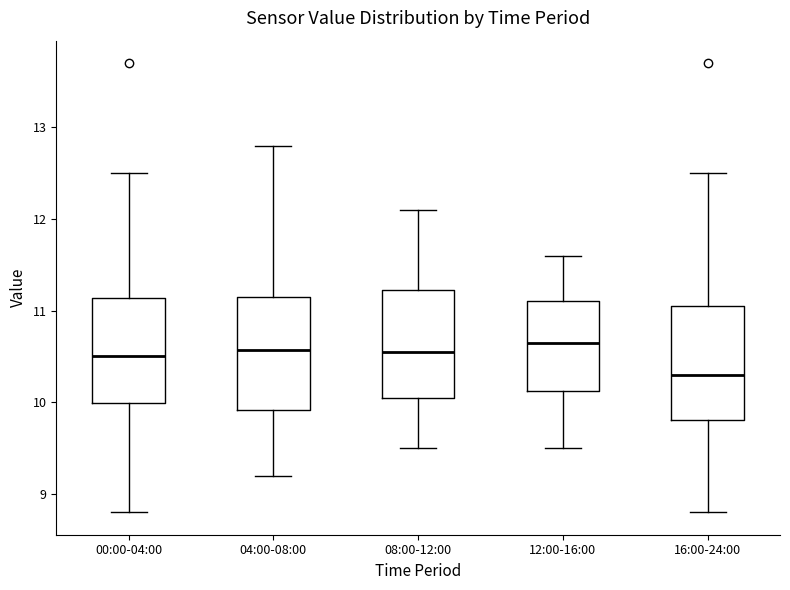

Reading left to right, transcribe this box plot: for each box, give where its median line is, the range the box spans, and where its two whiskers end, as read against the y-axis. The values are not printed on the chart, so give them approximately, as read against the axis.

00:00-04:00: median 10.5, box 10.0 to 11.1, whiskers 8.8 to 12.5
04:00-08:00: median 10.6, box 9.9 to 11.1, whiskers 9.2 to 12.8
08:00-12:00: median 10.6, box 10.1 to 11.2, whiskers 9.5 to 12.1
12:00-16:00: median 10.7, box 10.1 to 11.1, whiskers 9.5 to 11.6
16:00-24:00: median 10.3, box 9.8 to 11.0, whiskers 8.8 to 12.5